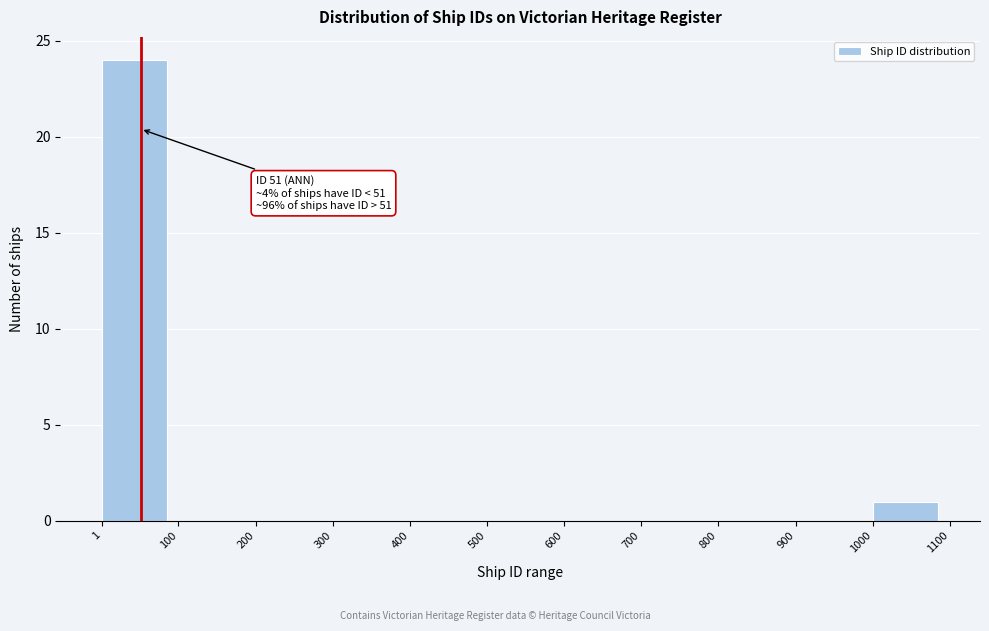

Over which range of the x-axis is the bar tallest?

1 to 100